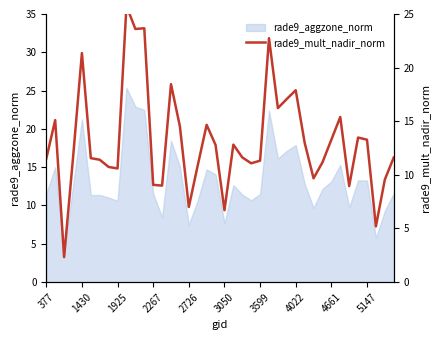

What position from the left is 35?

36